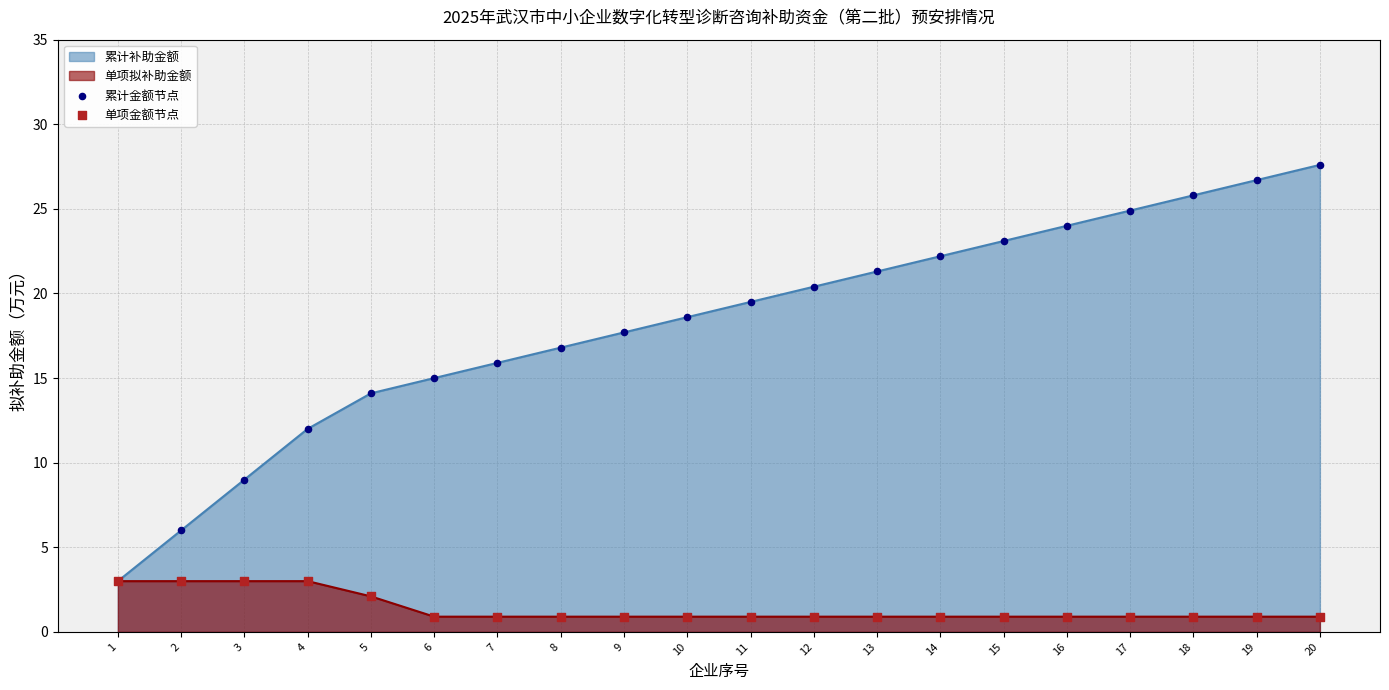

Which series has the widest spread of Y values?

累计金额节点